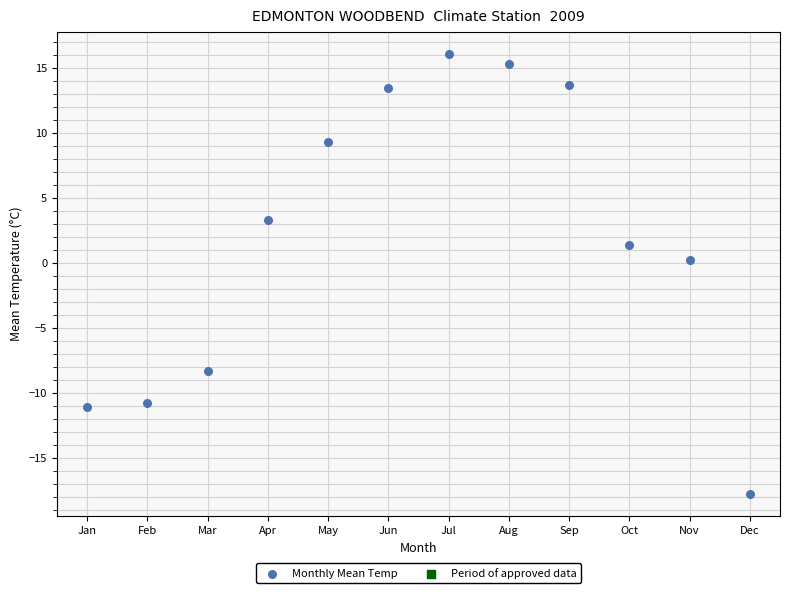

What is the range of Y values (max minus min)?

33.9